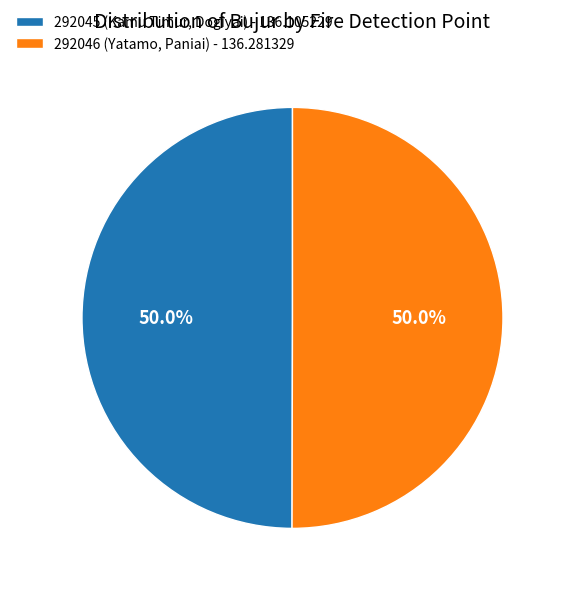

Approximately how many times larger is the value at 292045 (Kamu Timur, Dogiyai) - 136.105229 compared to 292046 (Yatamo, Paniai) - 136.281329?

1.0